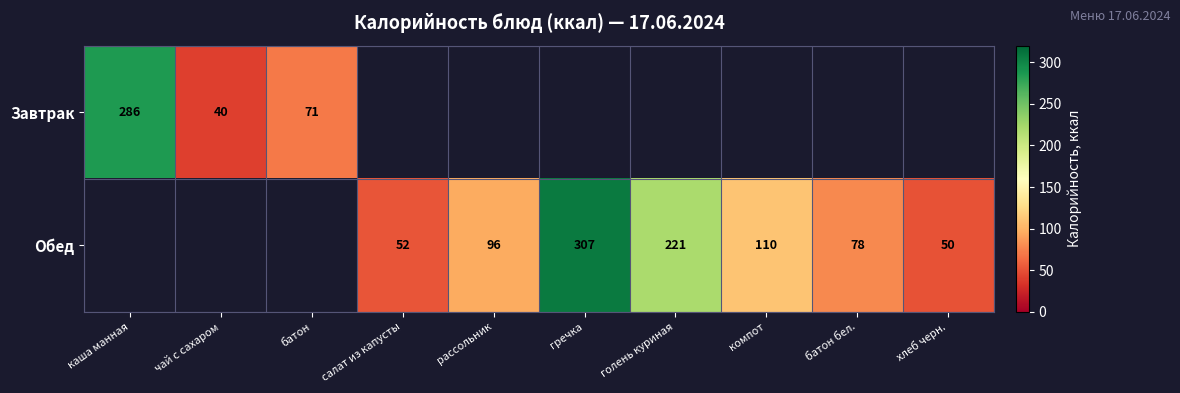

True or false: Завтрак has a value of 109 at батон.

False